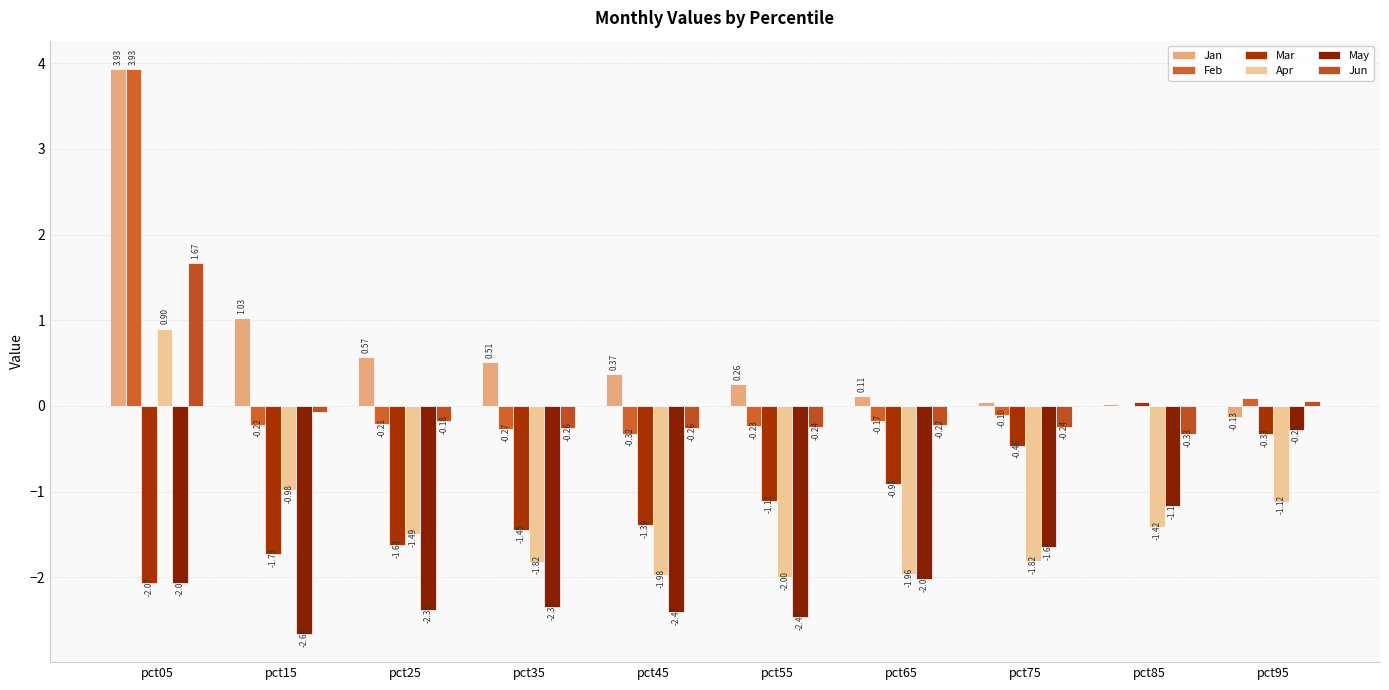

What is the maximum value for Jun?

1.7